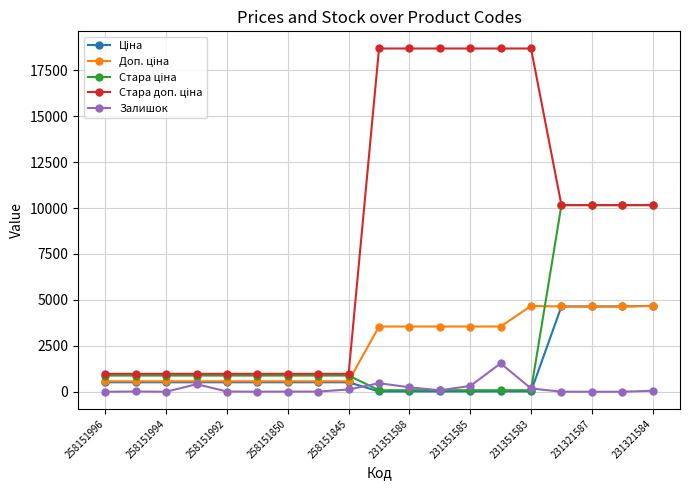

True or false: Залишок has more than 1 points higher than both neighbors.

True